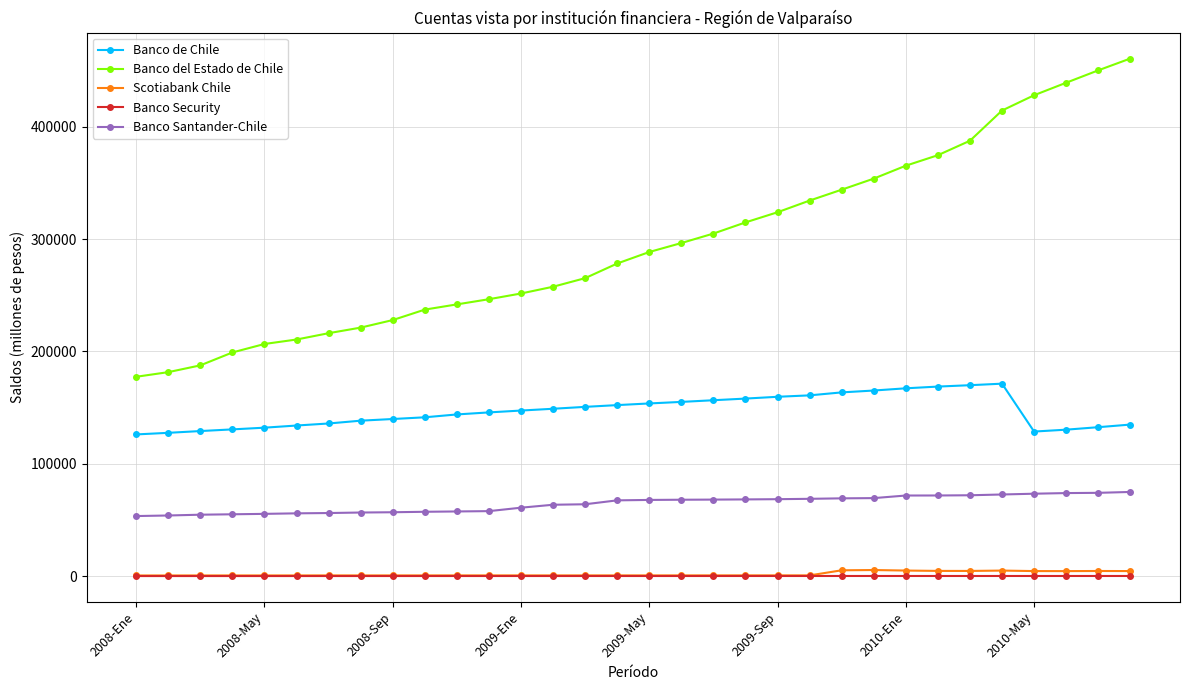

Which series has the widest spread of values?

Banco del Estado de Chile